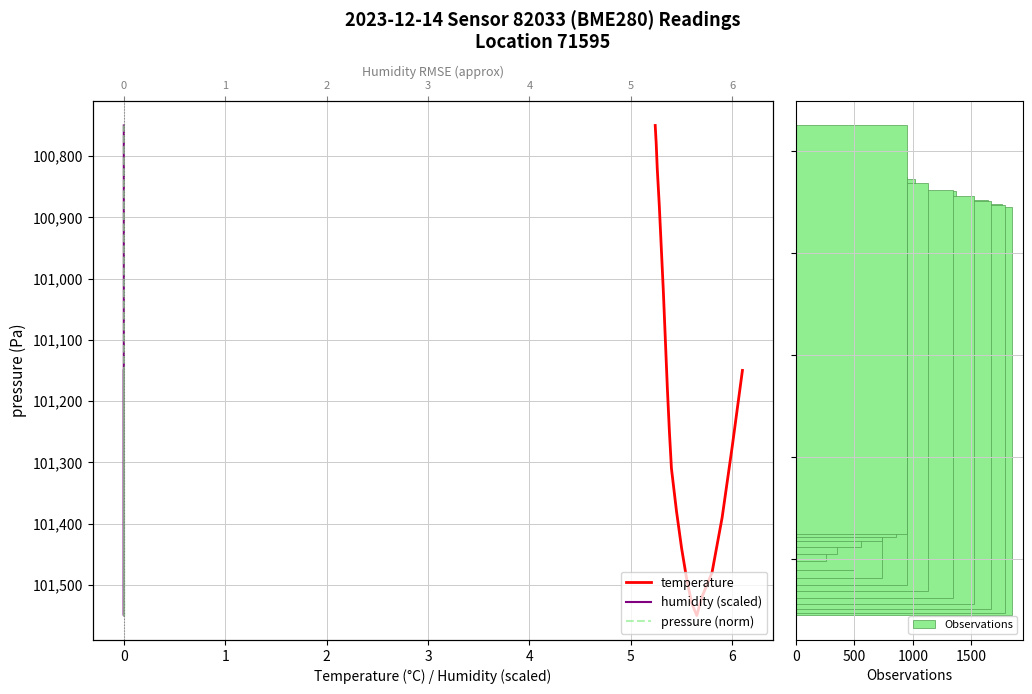

What is the difference between the maximum and minimum values in the Observations series?

1590